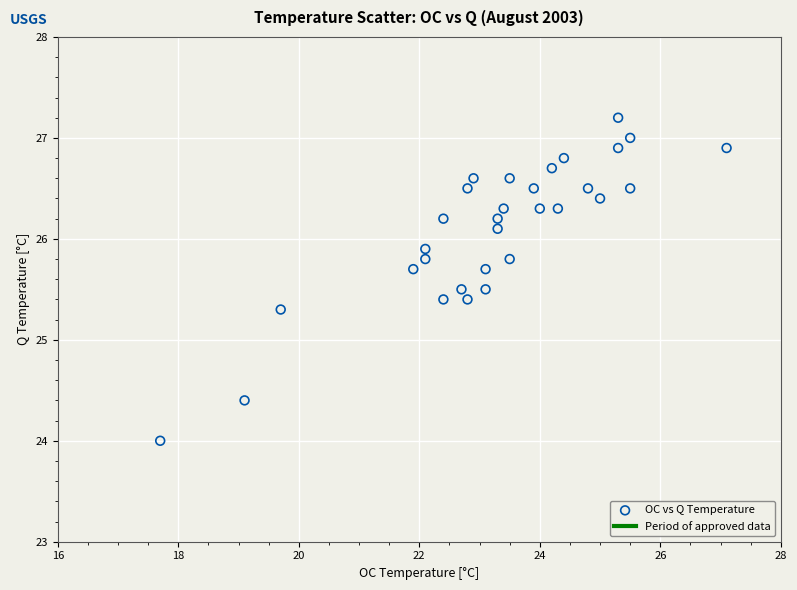

What is the range of X values (max minus min)?

9.4